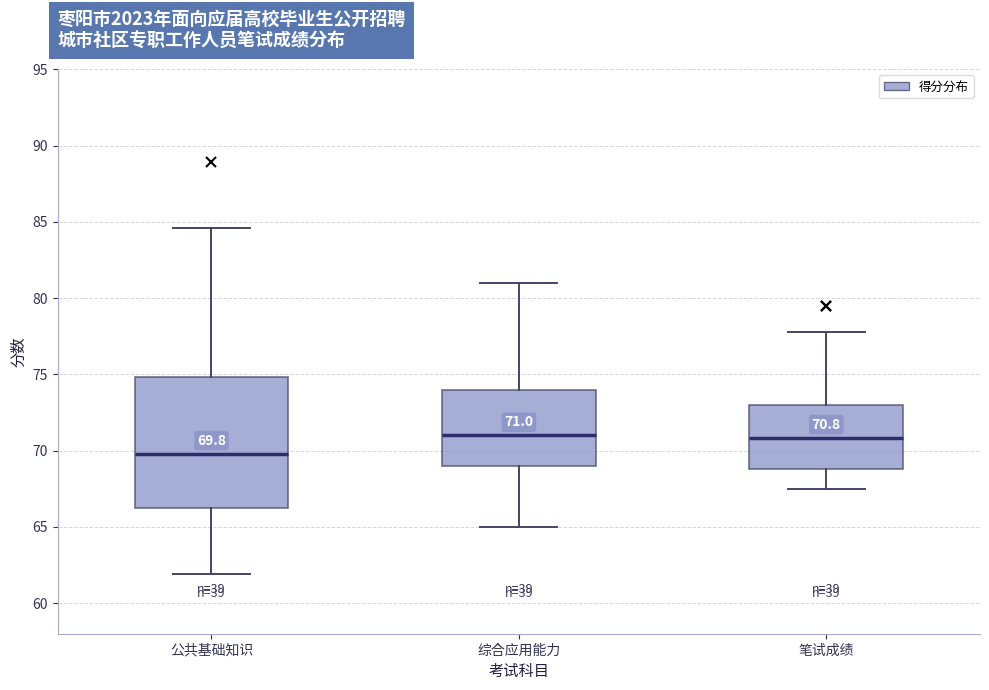

Comparing the boxes themselves (not the whiskers), which one is the tallest?

公共基础知识